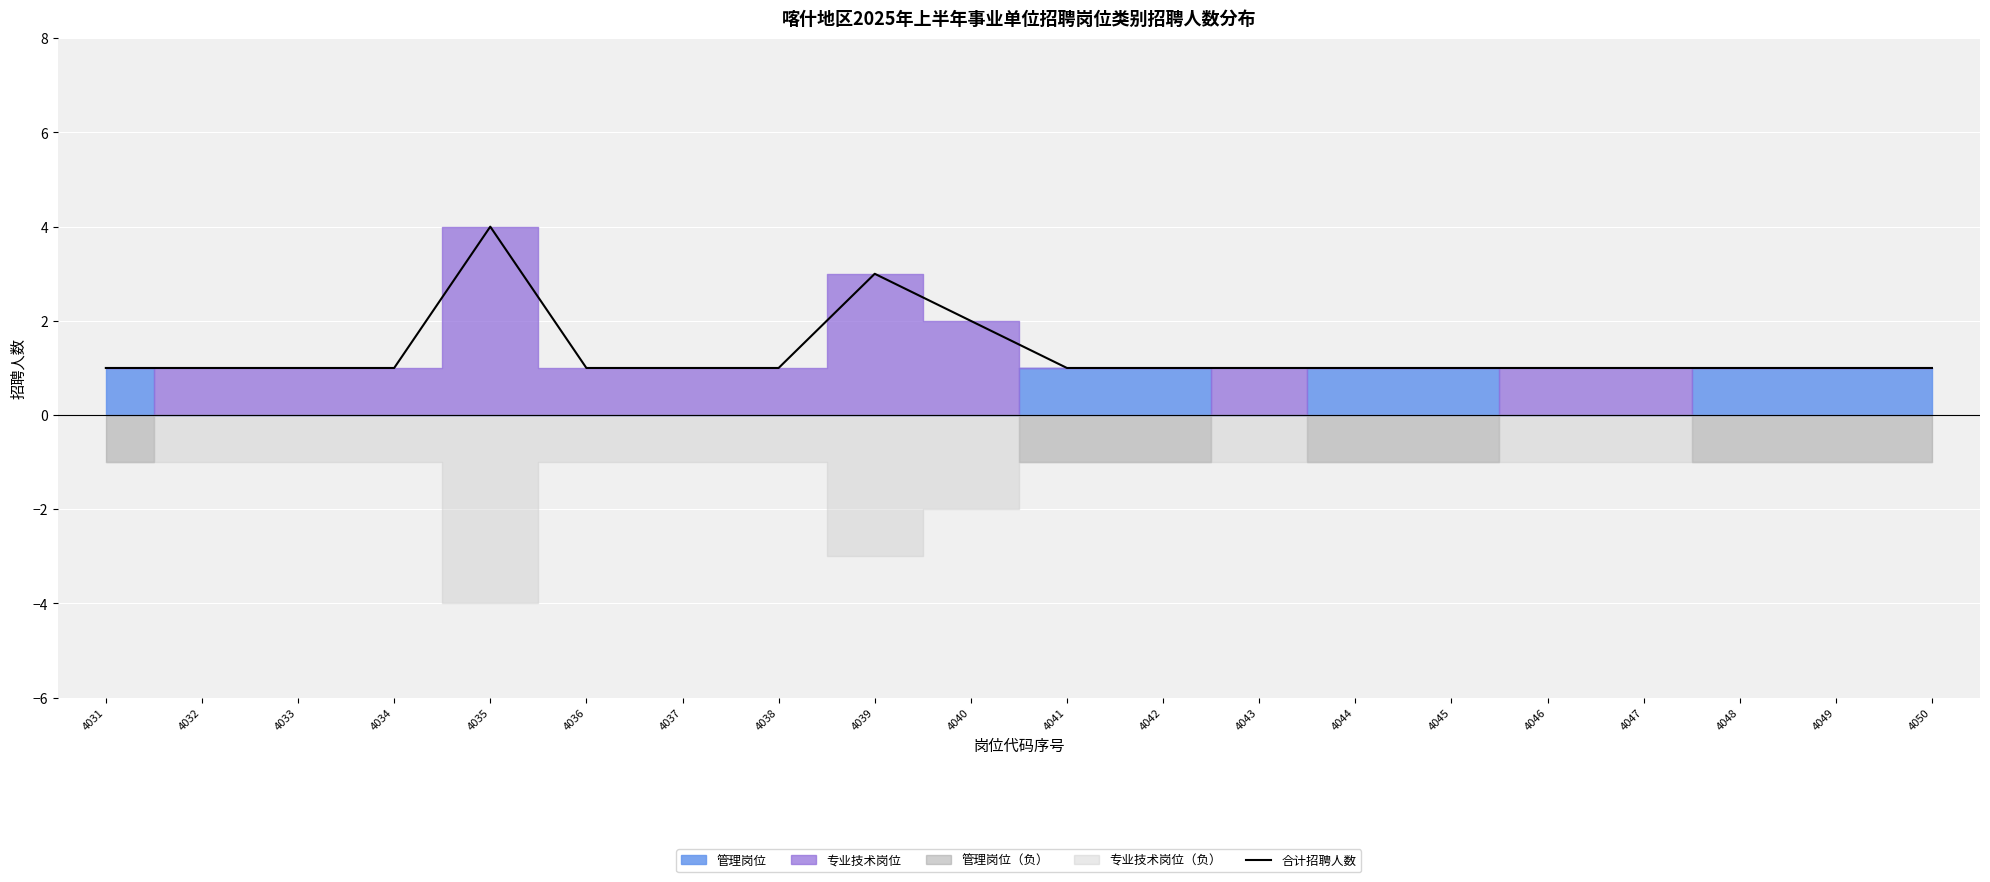

How many points are higher than both their immediate neighbors (excluding endpoints)?

2